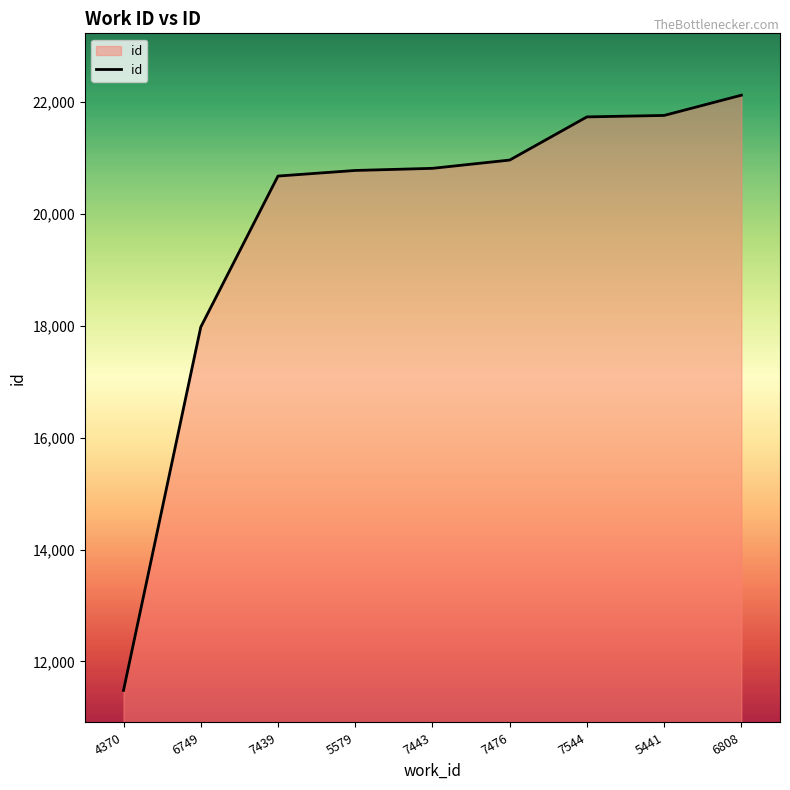

What is the change in value from 7439 to 7476?

+286